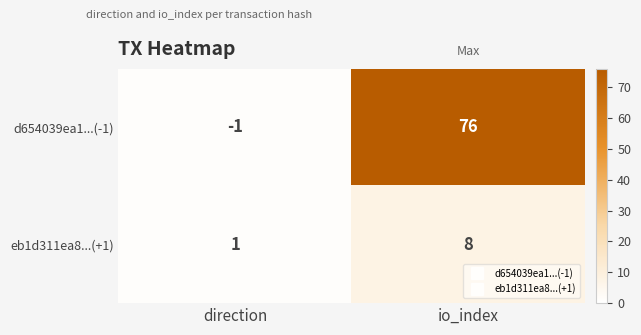

Rank the series by their average value, from highest to lowest.

d654039ea1...(-1), eb1d311ea8...(+1)